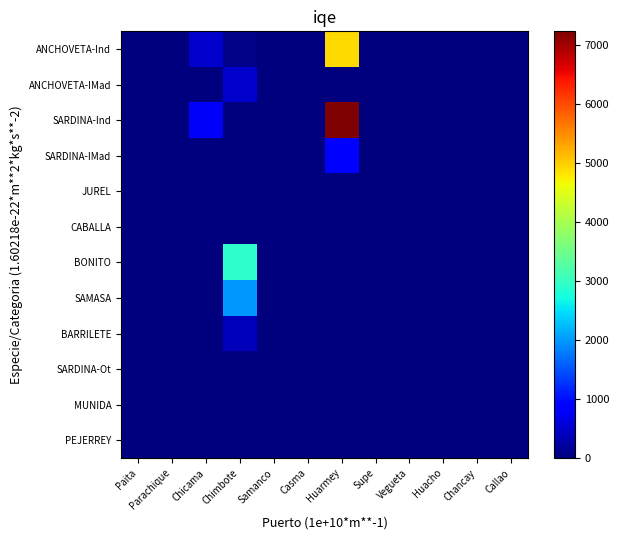

Reading right to left, what are all the values shown in this chart?

ANCHOVETA-Ind: Callao=0.0	Chancay=0.0	Huacho=0.0	Vegueta=0.0	Supe=0.0	Huarmey=4889.4	Casma=0.0	Samanco=0.0	Chimbote=73.6	Chicama=493.8	Parachique=0.0	Paita=0.0
ANCHOVETA-IMad: Callao=0.0	Chancay=0.0	Huacho=0.0	Vegueta=0.0	Supe=0.0	Huarmey=0.0	Casma=0.0	Samanco=0.0	Chimbote=483.3	Chicama=0.0	Parachique=0.0	Paita=0.0
SARDINA-Ind: Callao=0.0	Chancay=0.0	Huacho=0.0	Vegueta=0.0	Supe=0.0	Huarmey=7227.0	Casma=0.0	Samanco=0.0	Chimbote=0.0	Chicama=790.0	Parachique=0.0	Paita=0.0
SARDINA-IMad: Callao=0.0	Chancay=0.0	Huacho=0.0	Vegueta=0.0	Supe=0.0	Huarmey=845.3	Casma=0.0	Samanco=0.0	Chimbote=0.0	Chicama=0.0	Parachique=0.0	Paita=0.0
JUREL: Callao=0.0	Chancay=0.0	Huacho=0.0	Vegueta=0.0	Supe=0.0	Huarmey=0.0	Casma=0.0	Samanco=0.0	Chimbote=0.0	Chicama=0.0	Parachique=0.0	Paita=0.0
CABALLA: Callao=0.0	Chancay=0.0	Huacho=0.0	Vegueta=0.0	Supe=0.0	Huarmey=0.0	Casma=0.0	Samanco=0.0	Chimbote=0.0	Chicama=0.0	Parachique=0.0	Paita=0.0
BONITO: Callao=0.0	Chancay=0.0	Huacho=0.0	Vegueta=0.0	Supe=0.0	Huarmey=0.0	Casma=0.0	Samanco=0.0	Chimbote=2930.0	Chicama=0.0	Parachique=0.0	Paita=0.0
SAMASA: Callao=0.0	Chancay=0.0	Huacho=0.0	Vegueta=0.0	Supe=0.0	Huarmey=0.0	Casma=0.0	Samanco=0.0	Chimbote=1990.0	Chicama=0.0	Parachique=0.0	Paita=0.0
BARRILETE: Callao=0.0	Chancay=0.0	Huacho=0.0	Vegueta=0.0	Supe=0.0	Huarmey=0.0	Casma=0.0	Samanco=0.0	Chimbote=380.0	Chicama=0.0	Parachique=0.0	Paita=0.0
SARDINA-Ot: Callao=0.0	Chancay=0.0	Huacho=0.0	Vegueta=0.0	Supe=0.0	Huarmey=0.0	Casma=0.0	Samanco=0.0	Chimbote=0.0	Chicama=0.0	Parachique=0.0	Paita=0.0
MUNIDA: Callao=0.0	Chancay=0.0	Huacho=0.0	Vegueta=0.0	Supe=0.0	Huarmey=0.0	Casma=0.0	Samanco=0.0	Chimbote=0.0	Chicama=0.0	Parachique=0.0	Paita=0.0
PEJERREY: Callao=0.0	Chancay=0.0	Huacho=0.0	Vegueta=0.0	Supe=0.0	Huarmey=0.0	Casma=0.0	Samanco=0.0	Chimbote=0.0	Chicama=0.0	Parachique=0.0	Paita=0.0